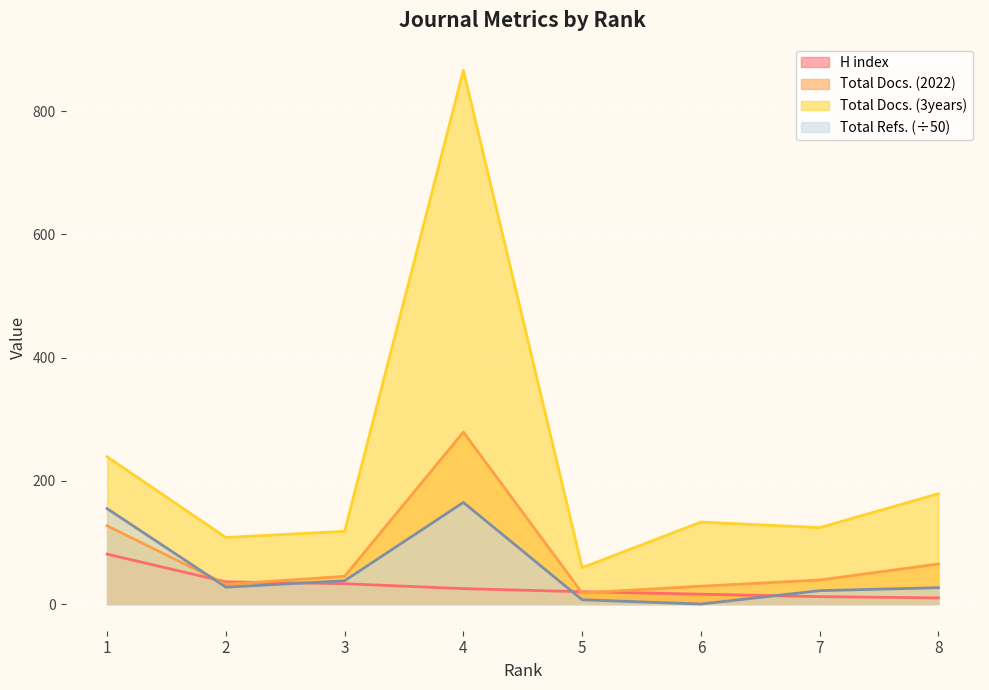

What is the average value of the H index series?

29.1